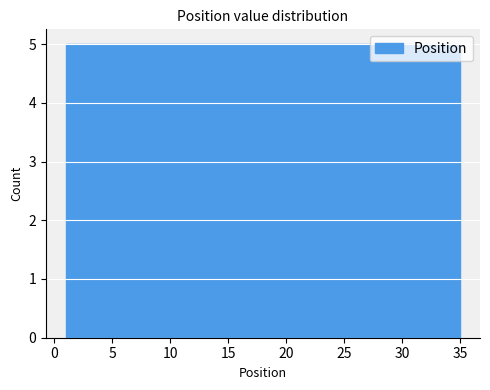

Reading left to right, transcribe this chart: for each bar, give the range it covers on the x-axis and its height. Neither the bar edges nor the heights are printed on the chart, so give them approximately, as read against the axes.

1.0 to 6.0: 5
6.0 to 10.5: 5
10.5 to 15.5: 5
15.5 to 20.5: 5
20.5 to 25.5: 5
25.5 to 30.0: 5
30.0 to 35.0: 5